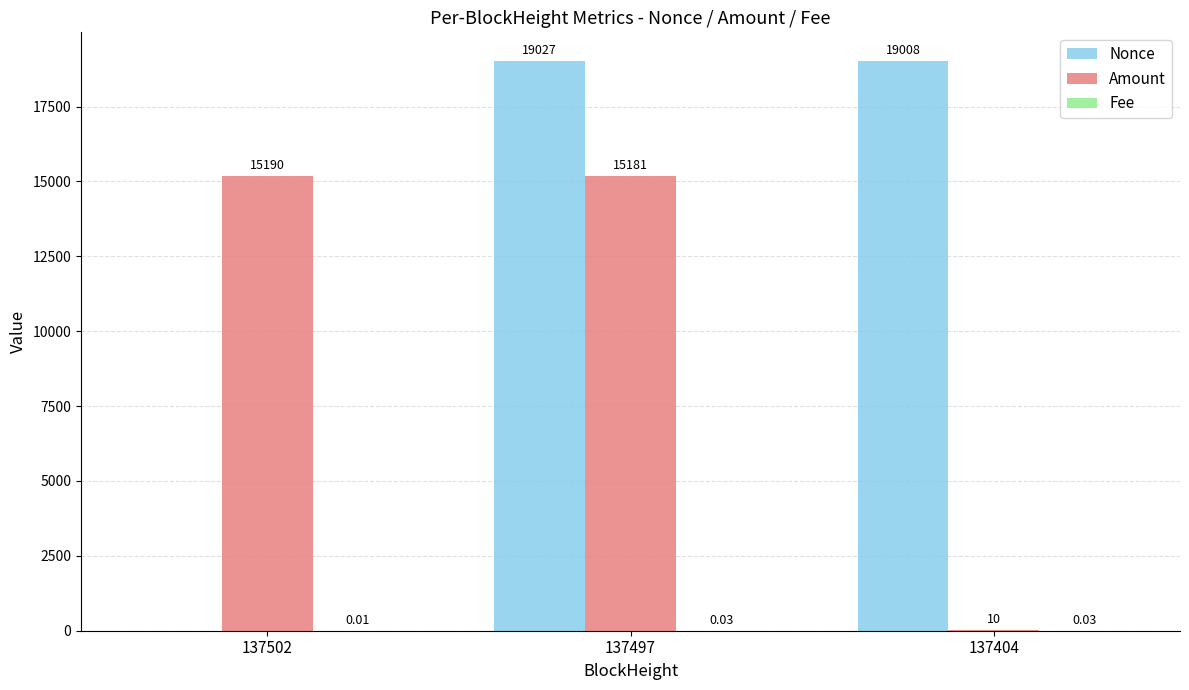

Is the value of Nonce at 137497 greater than the value of Amount at 137502?

Yes